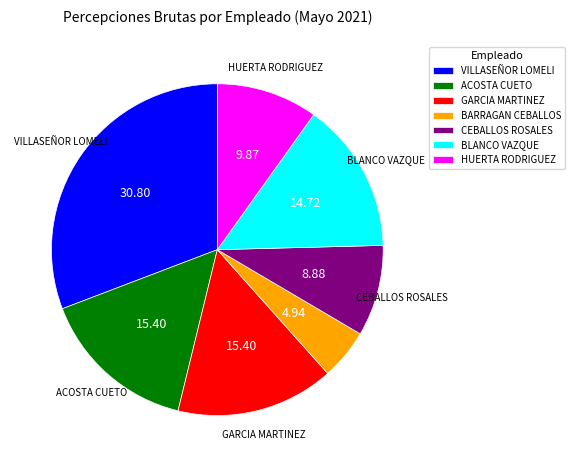

Combined, do CEBALLOS ROSALES and ACOSTA CUETO account for over 50%?

No